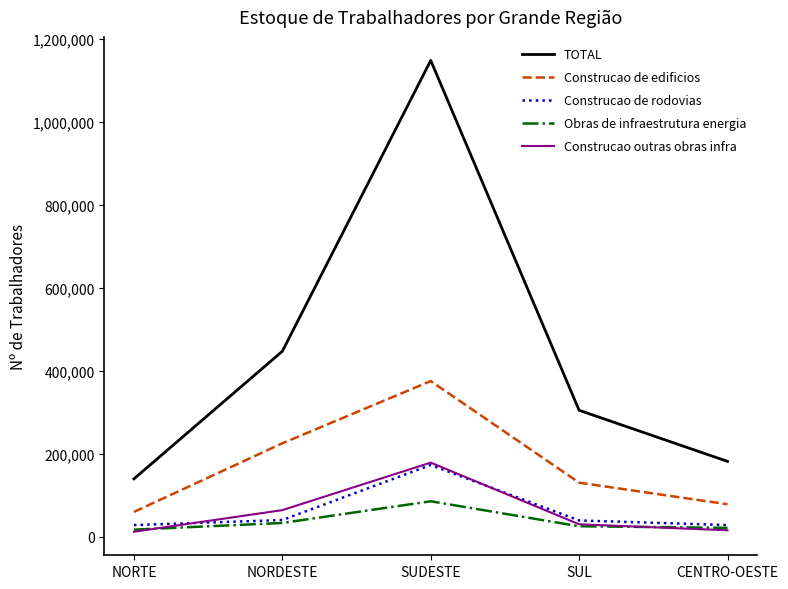

At which label is TOTAL closest to 643977?

NORDESTE